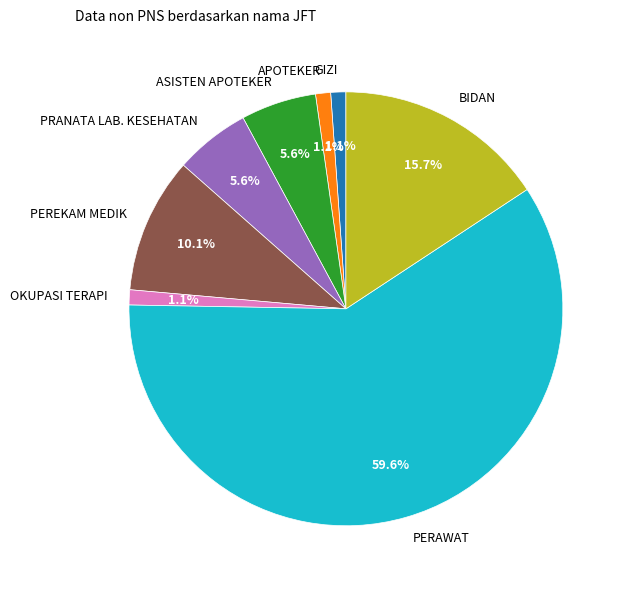

Combined, what portion of the pie is APOTEKER and PRANATA LAB. KESEHATAN?

6.7%